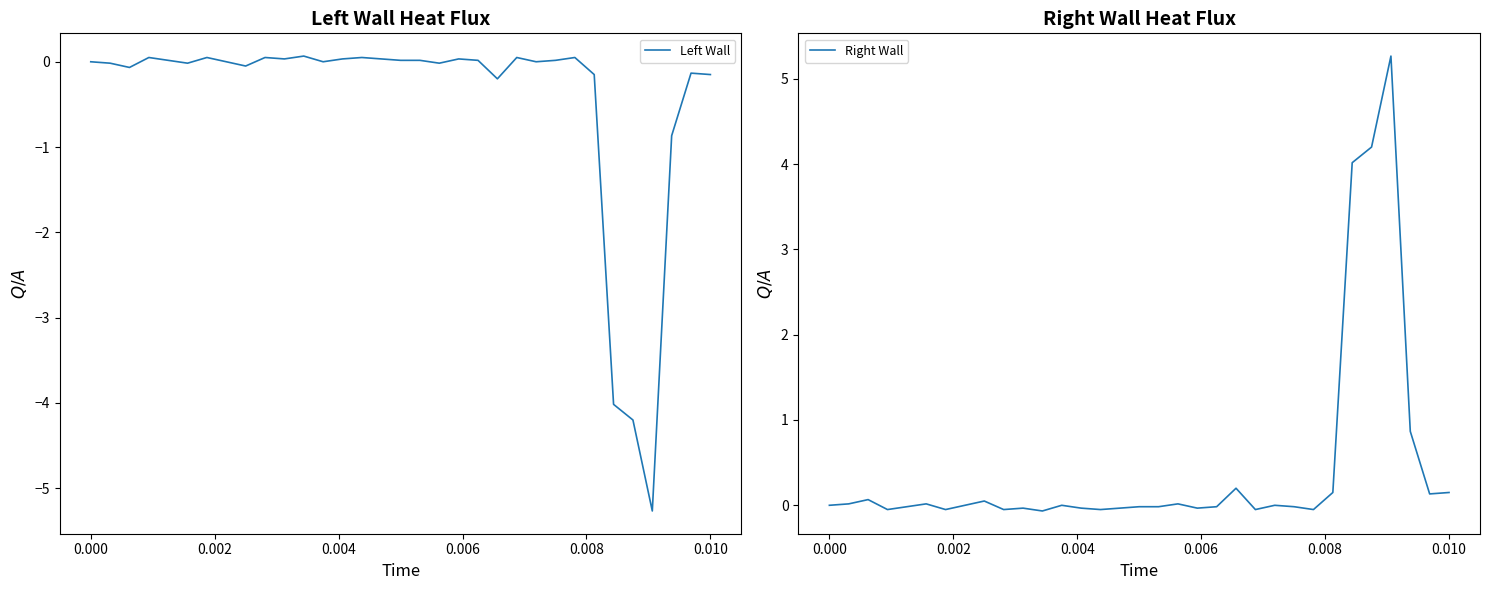

How many values in Left Wall are below zero?

13